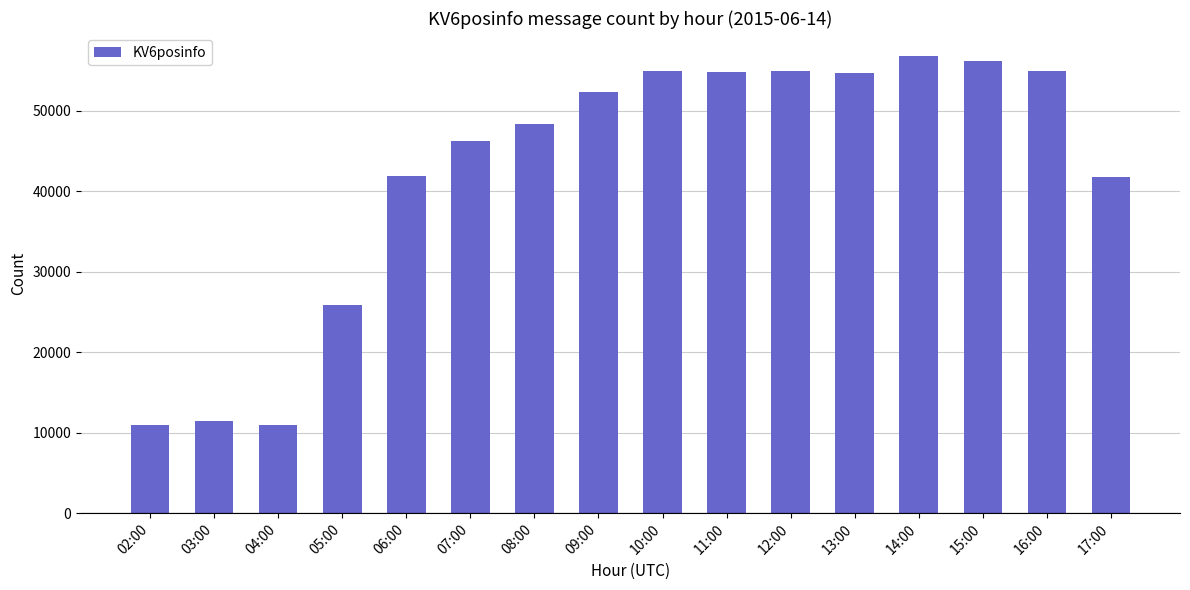

What is the label of the 16th bar from the left?

17:00